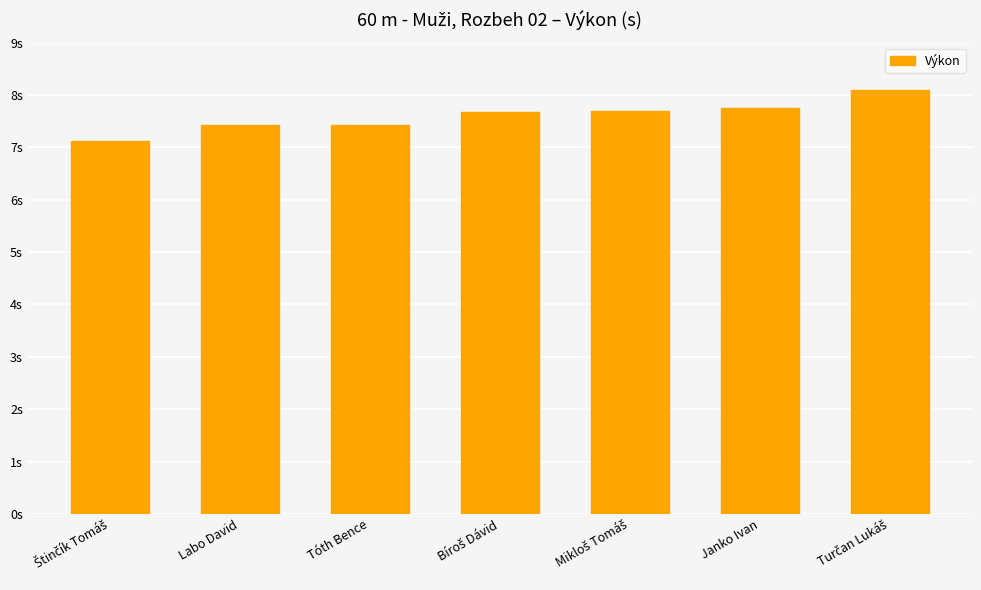

Does the chart contain stacked bars?

No